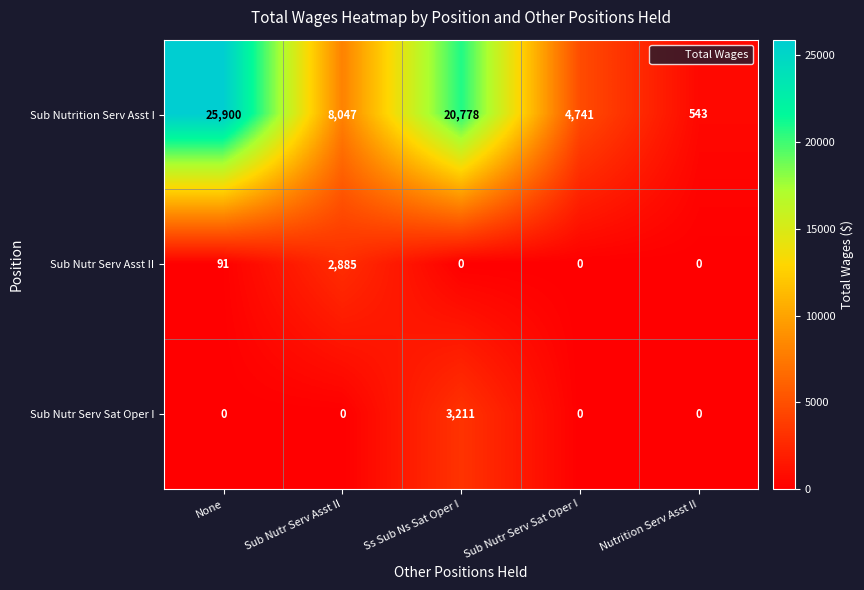

What is the spread (max minus min) of values at Ss Sub Ns Sat Oper I?

20778